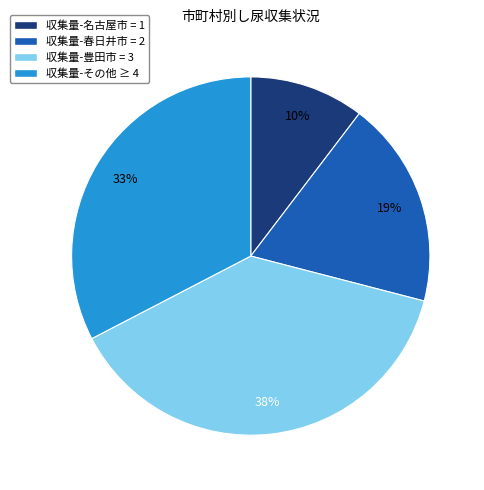

Is there any slice that represents more than half of the pie?

No